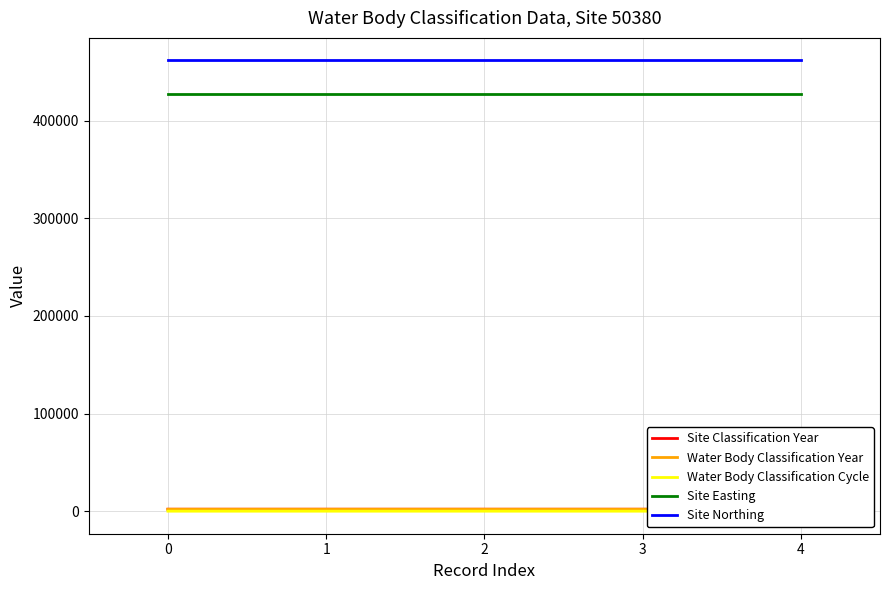

True or false: Site Northing and Site Easting intersect in this chart.

False